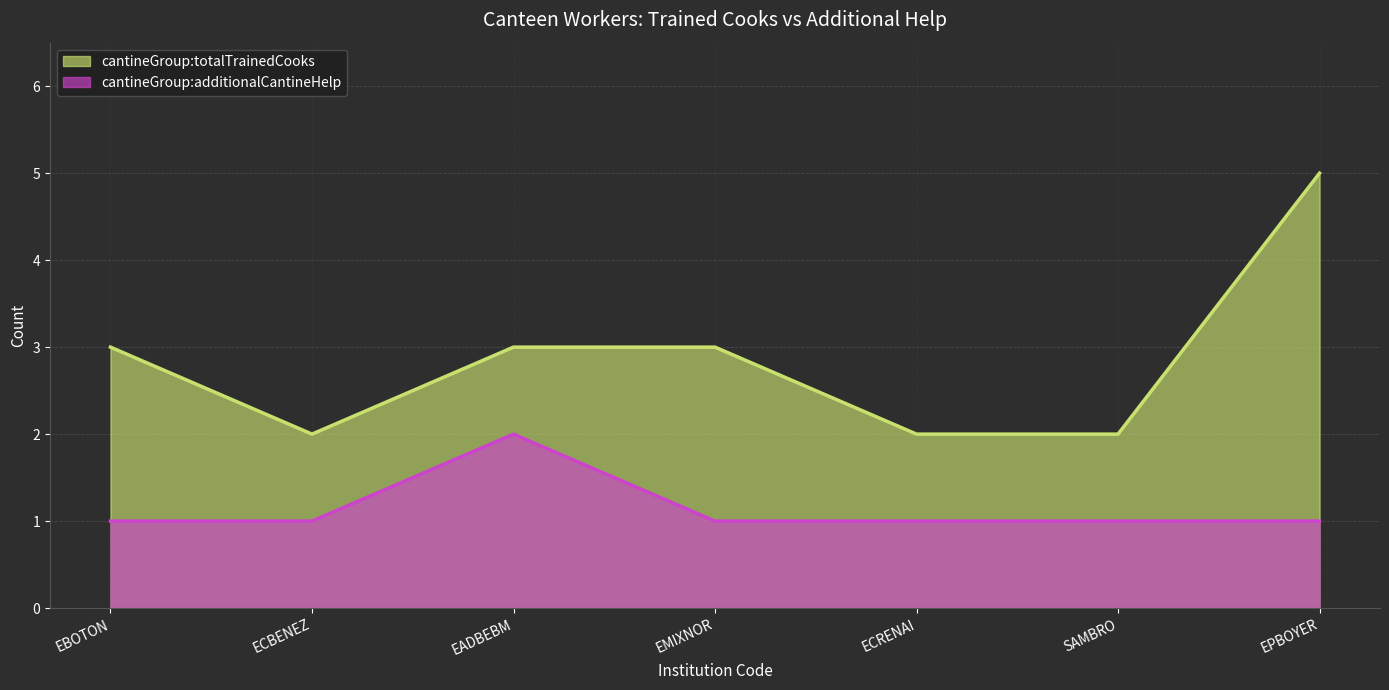

At which category does cantineGroup:totalTrainedCooks reach its first local valley?

ECBENEZ